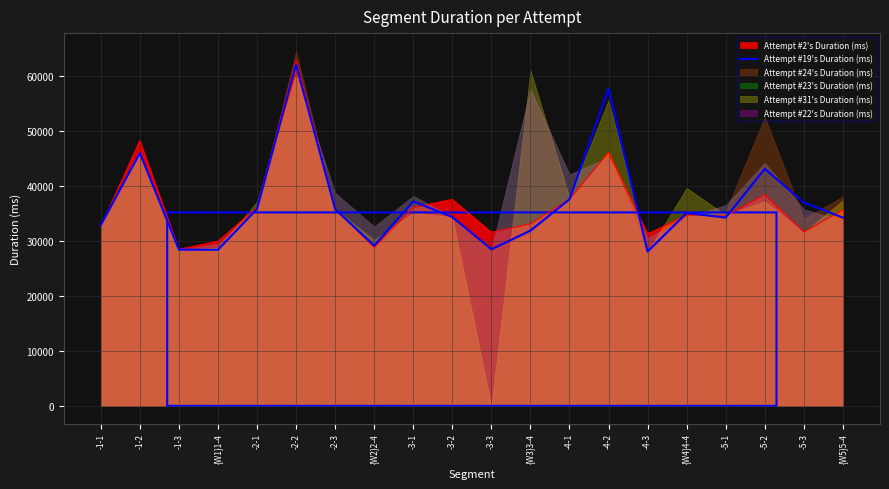

Reading left to right, list all the values displayed in this chart.

32850	45945	28392	28373	35779	62069	35733	29122	37152	34320	28452	31851	37534	57652	28031	35050	34212	43075	36951	34209